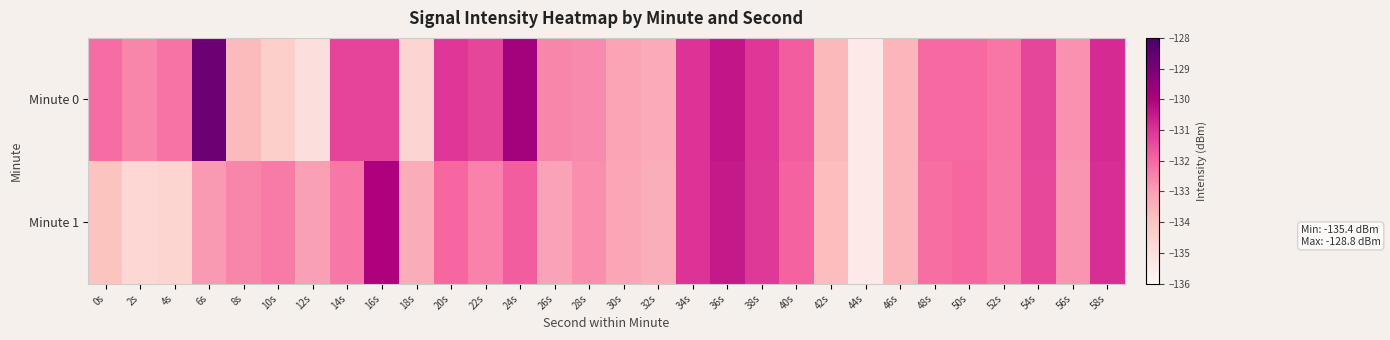

At which category is the sum across all series the highest?

36s